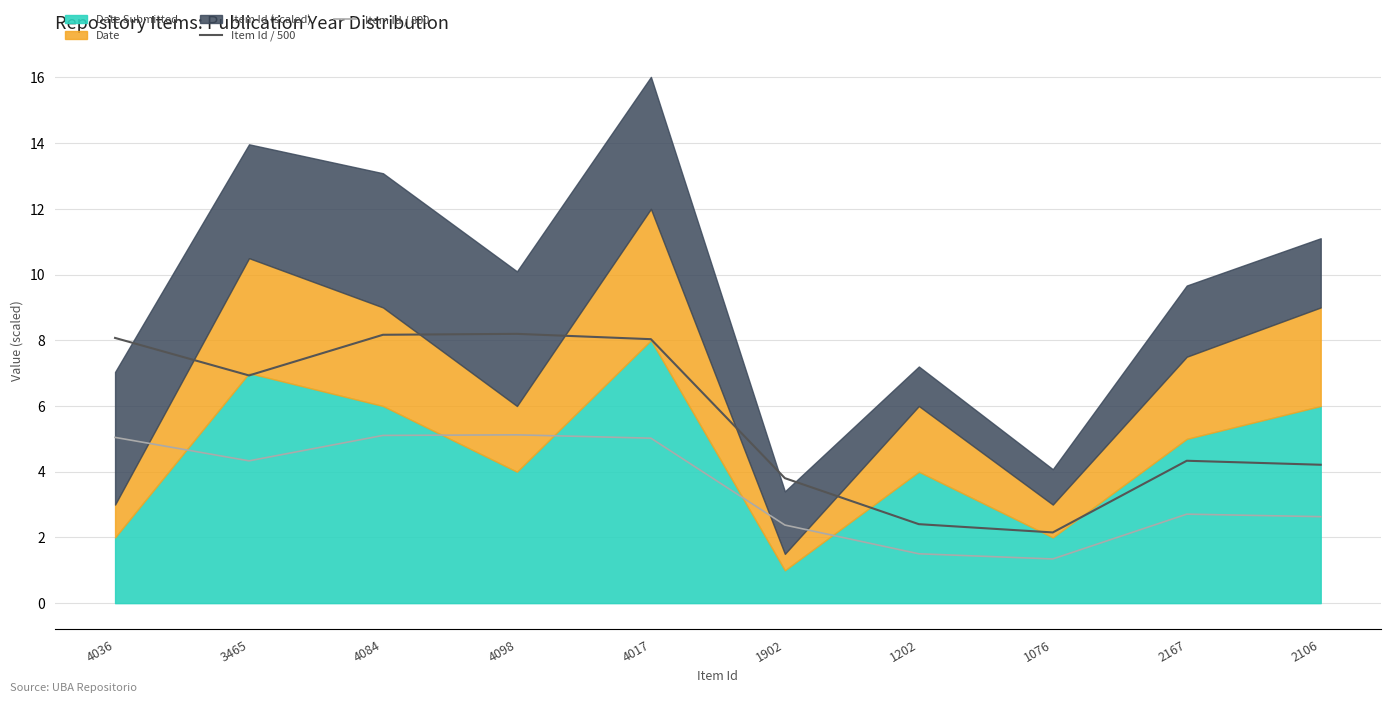

Is the value of Item Id / 500 at 2106 greater than the value of Item Id / 800 at 1076?

Yes